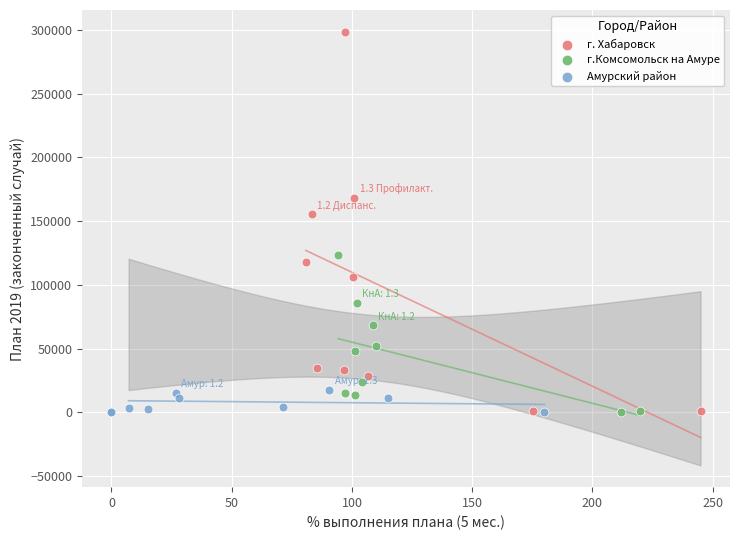

Which series has the widest spread of Y values?

г. Хабаровск